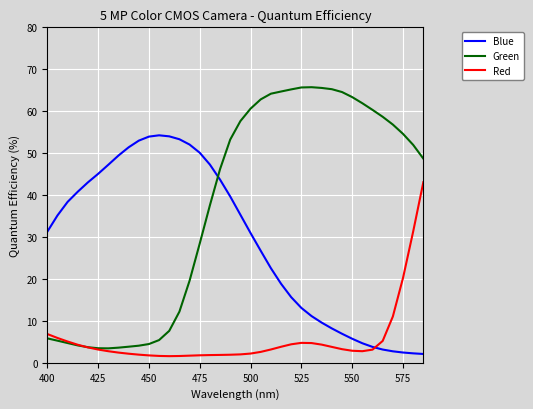

What is the difference between the maximum and minimum values in the Red series?

41.5